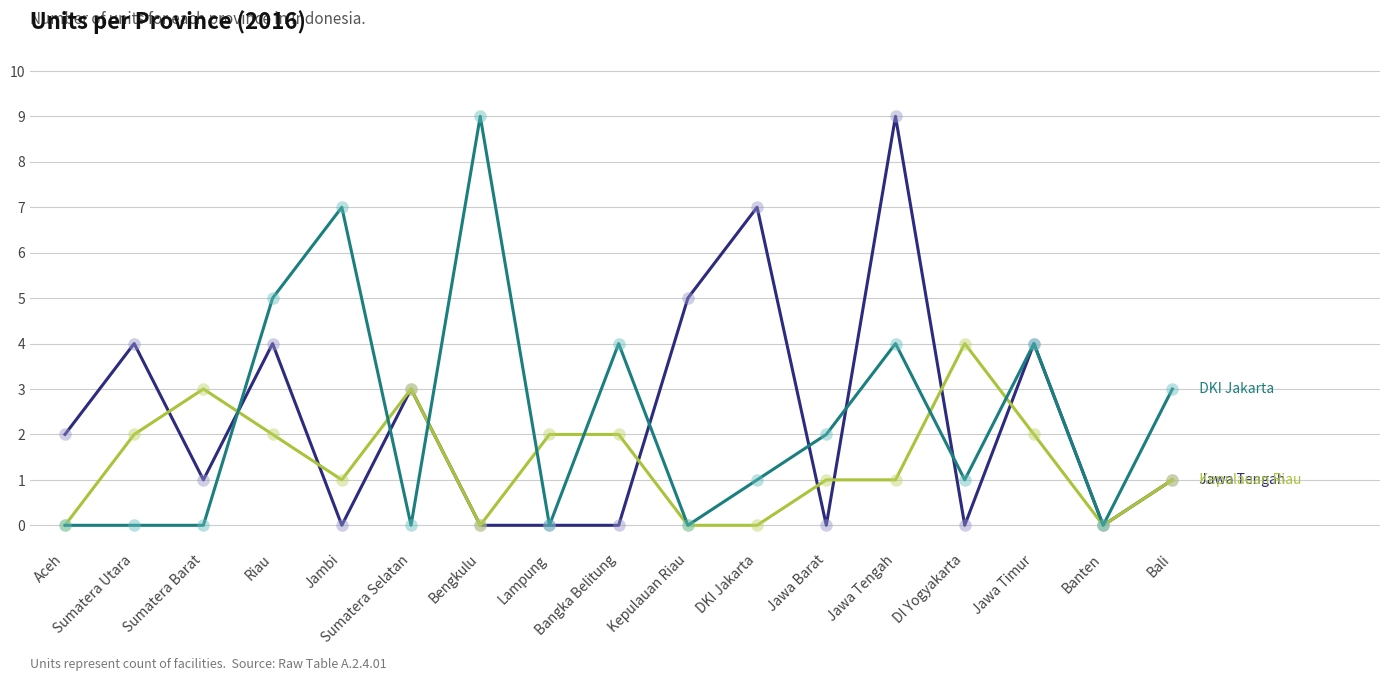

What is the spread (max minus min) of values at DI Yogyakarta?

4